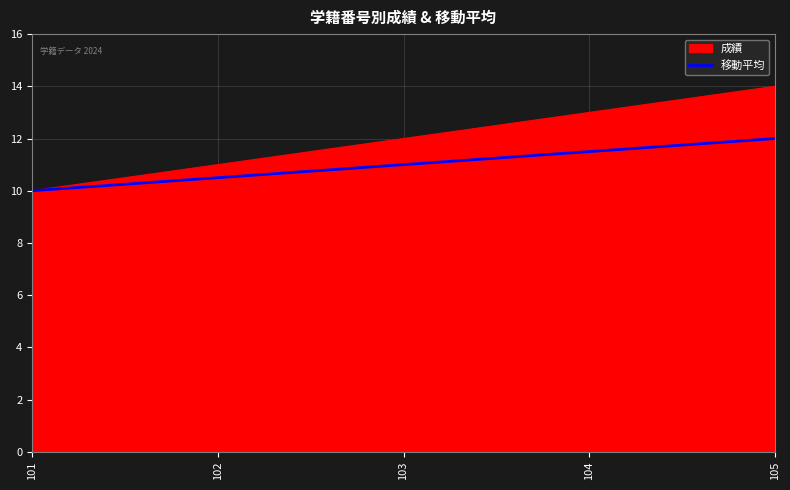

What value does the 成績 series have at 105?

14.0